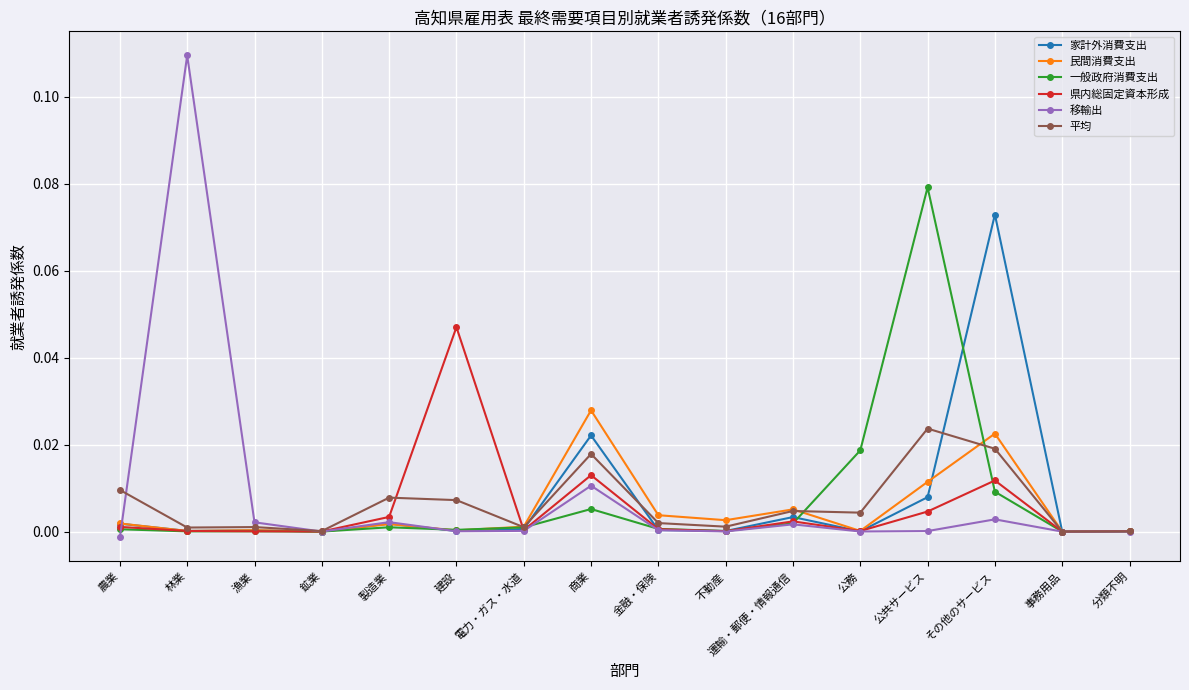

Does the chart display data point markers on the line(s)?

Yes